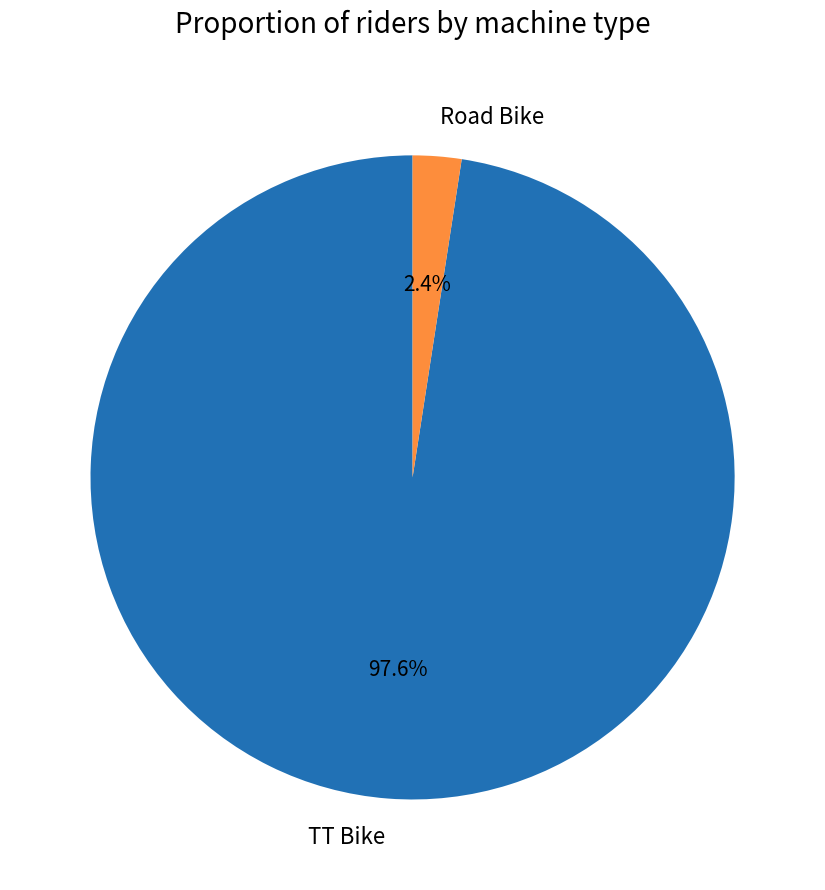

To the nearest percent, what is the difference between the Road Bike and TT Bike slice percentages?

95%